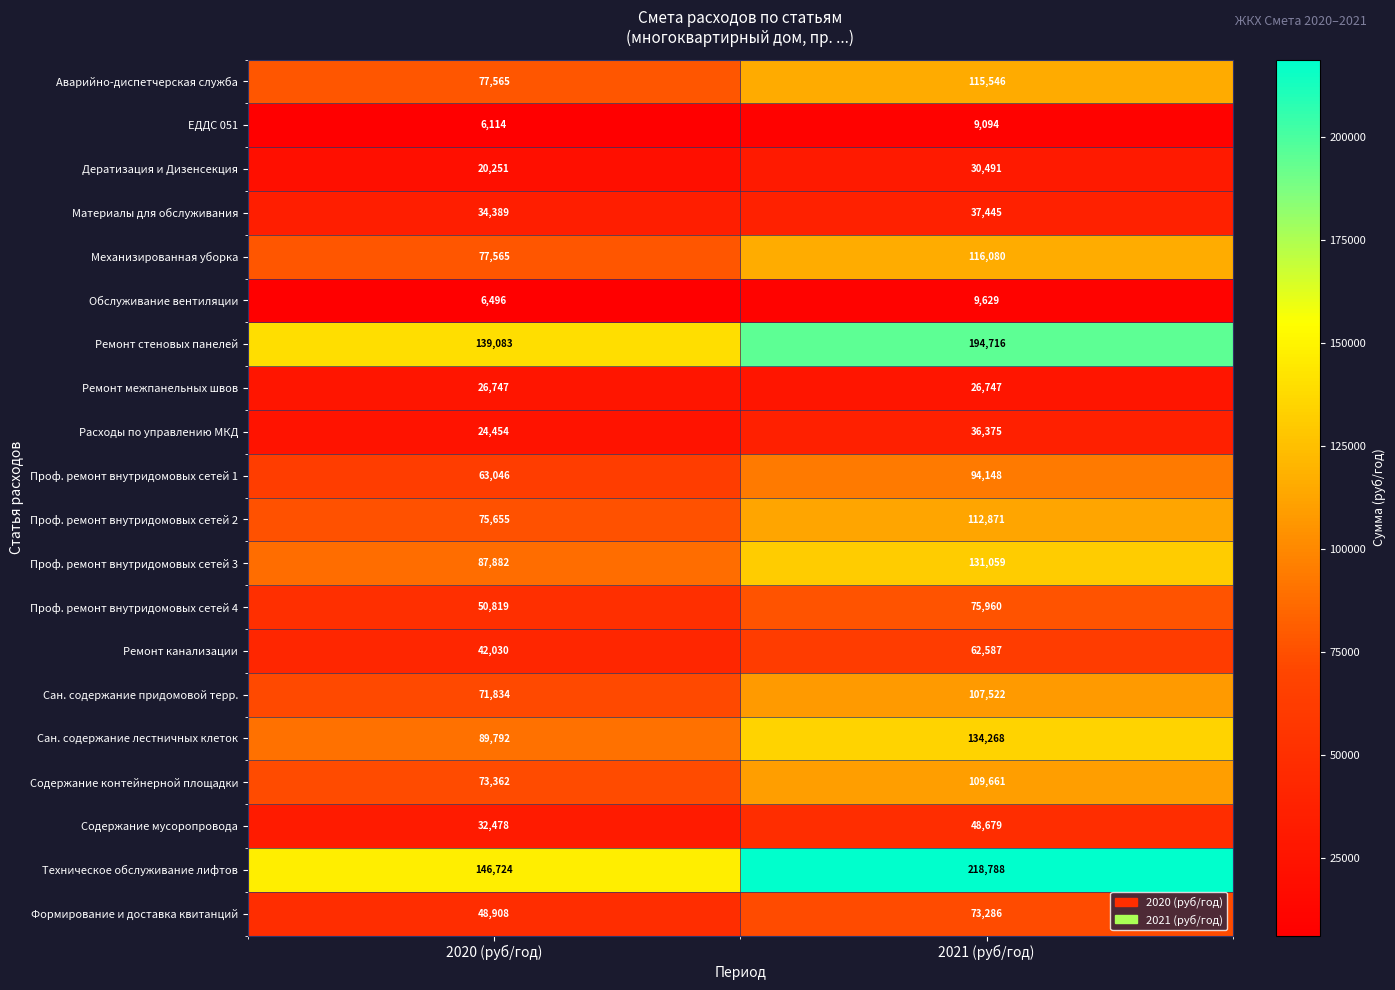

What is the difference between the Содержание мусоропровода values at 2020 (руб/год) and 2021 (руб/год)?

16201